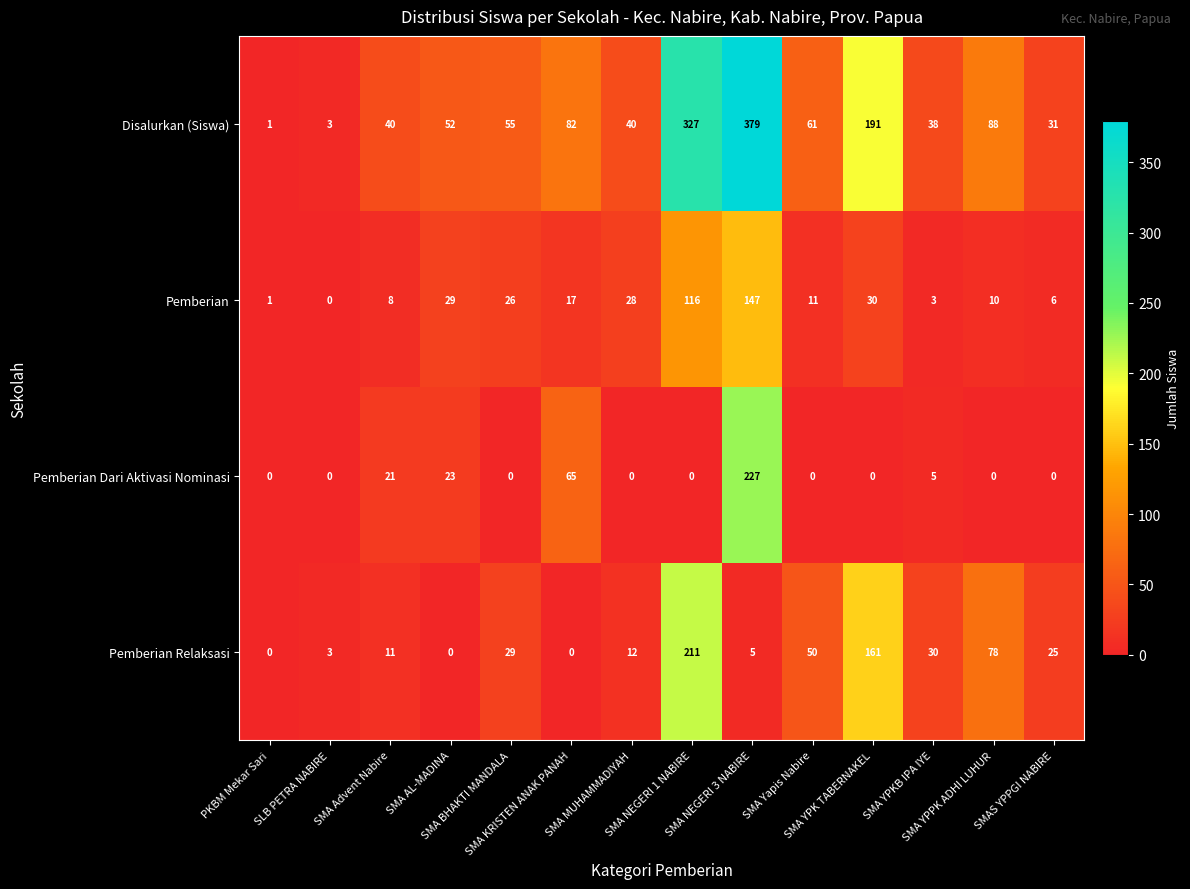

Count the number of data series in this chart.

4